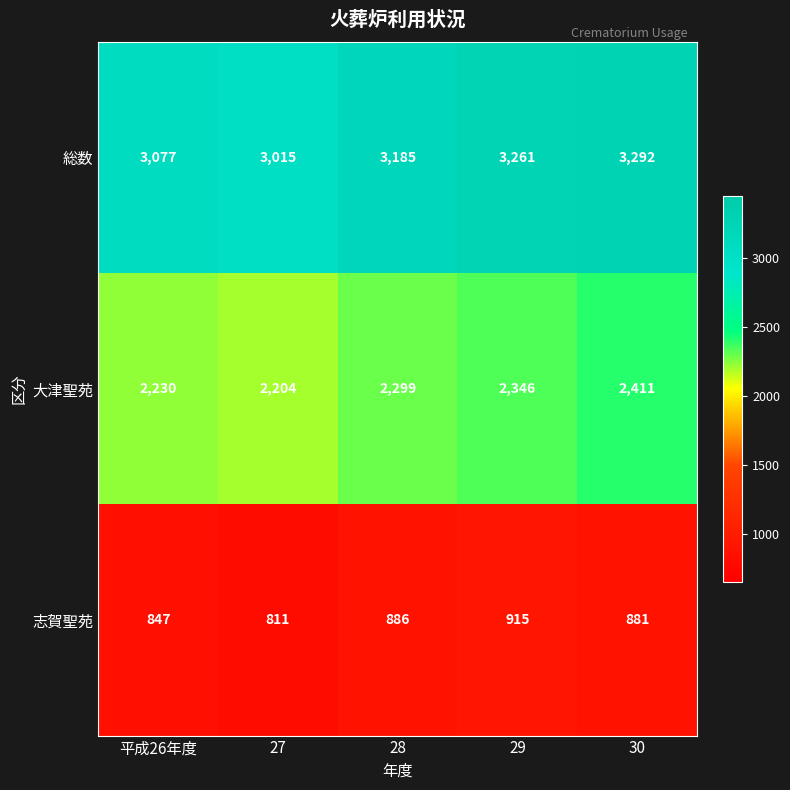

At how many categories does at least one series exceed 1708?

5